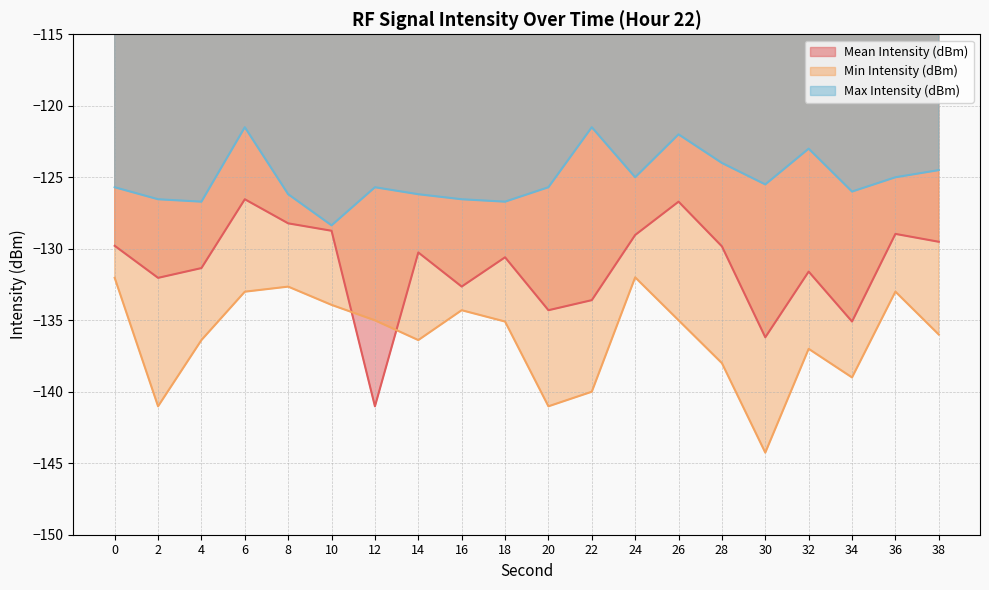

What is the average value of the Min Intensity (dBm) series?

-136.3